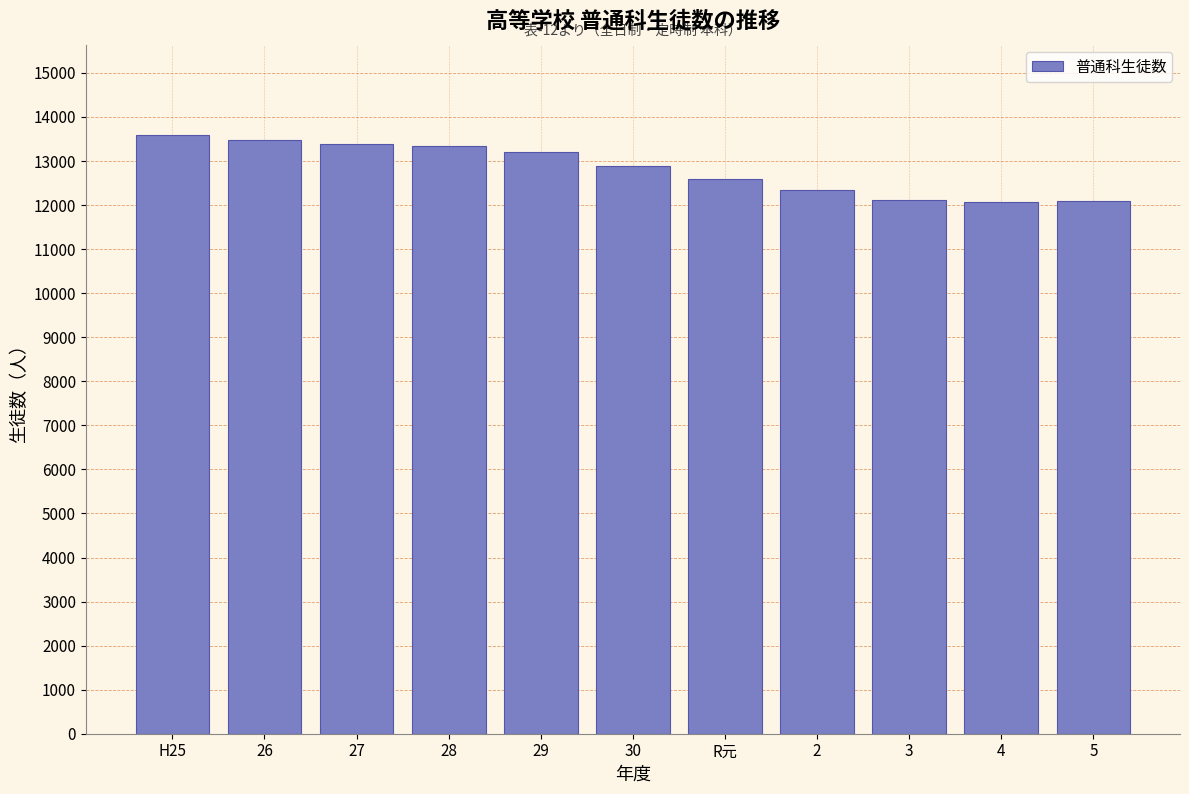

What is the average value?

12826